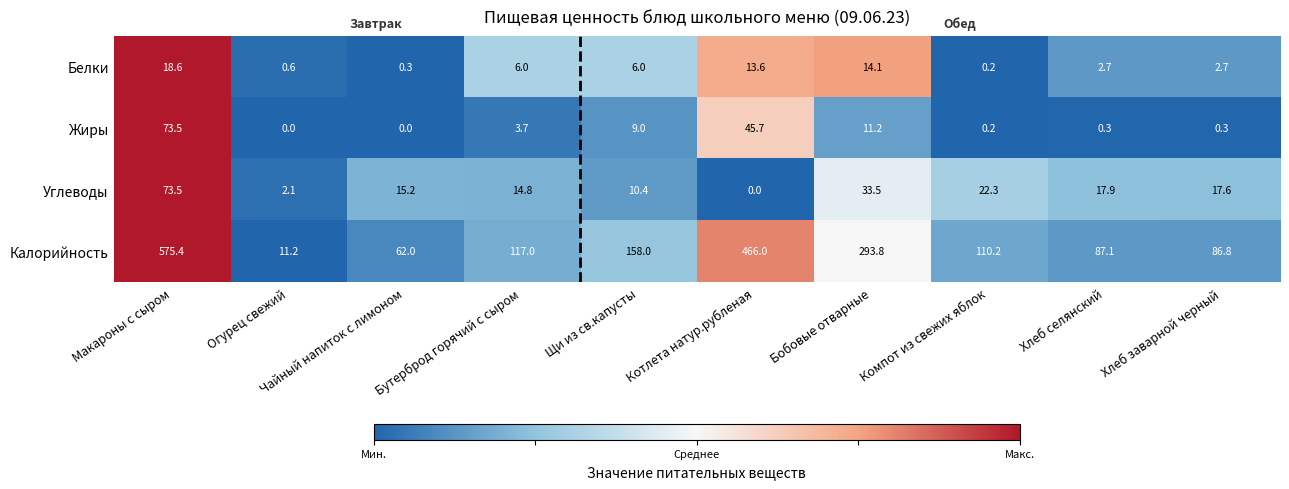

How many data points does each series have?

10